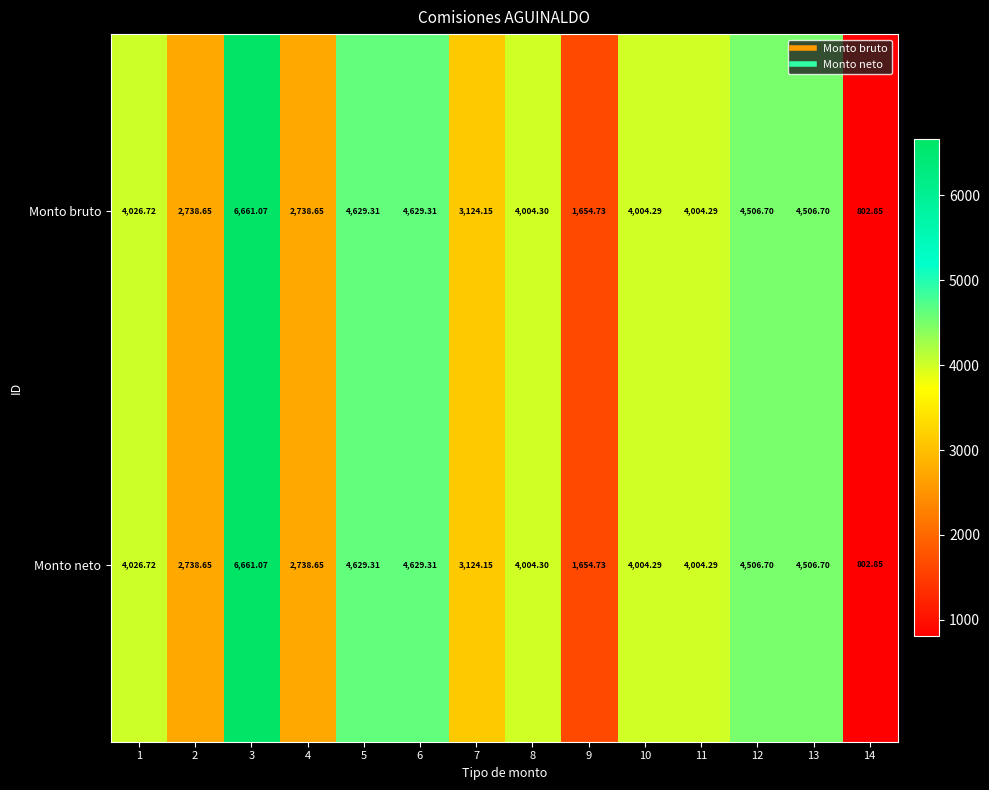

What is the greatest value displayed?

6661.1